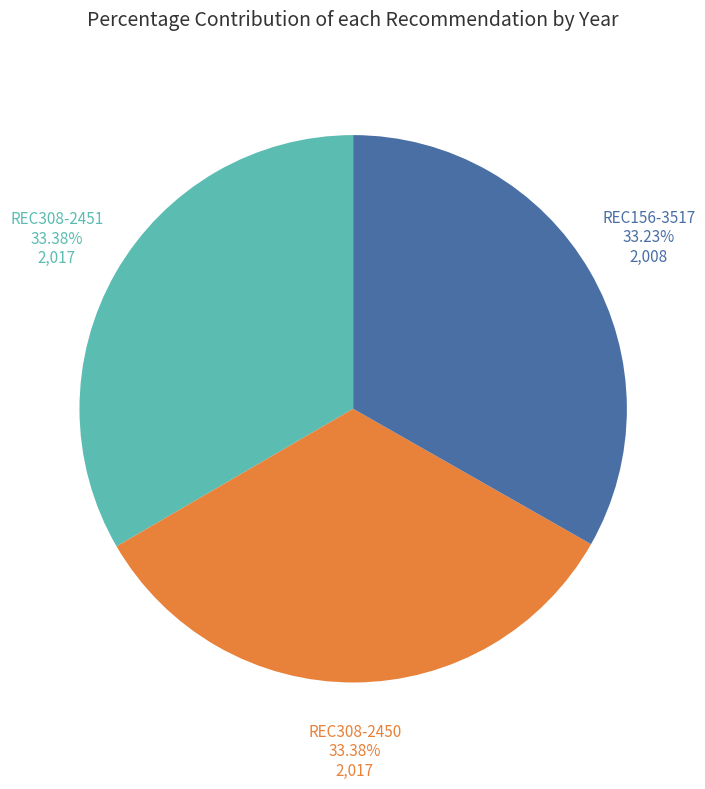

Does any single category account for the majority?

No